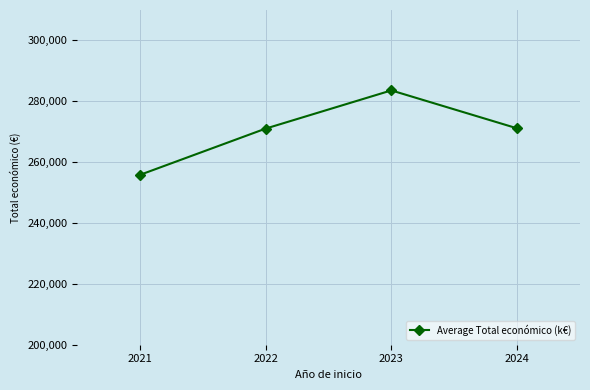

Count the number of data series in this chart.

1